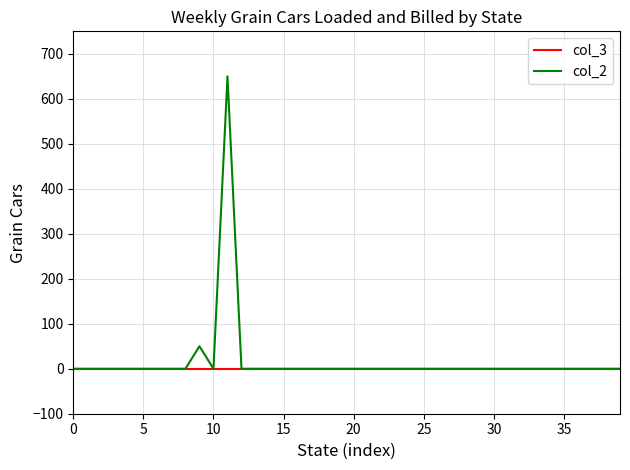

Which series has the largest range (max minus min)?

col_2